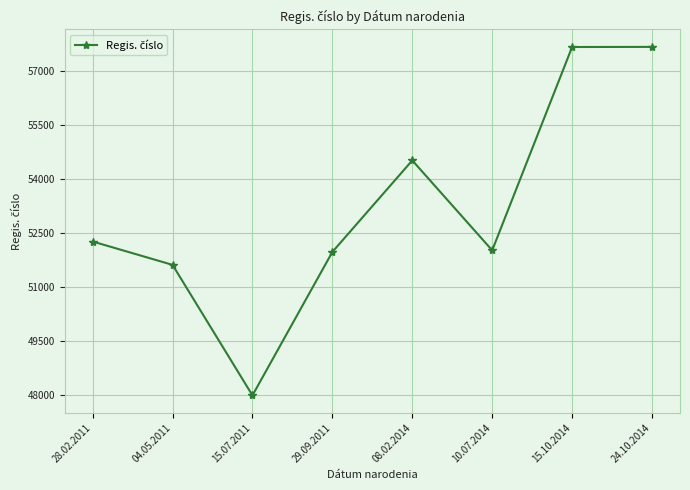

What is the difference between the values at 15.10.2014 and 15.07.2011?

9683